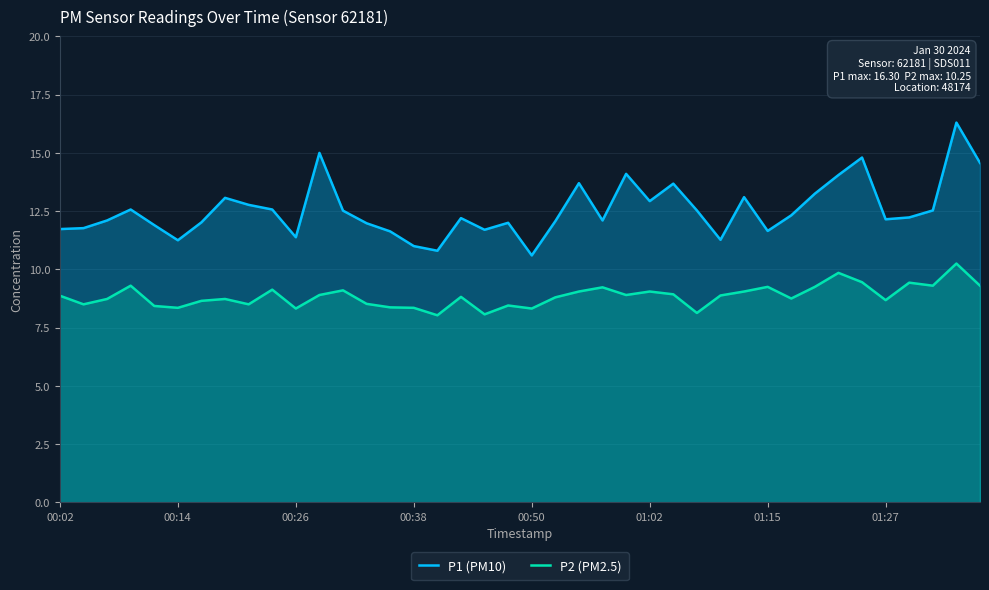

What is the average value of the P1 (PM10) series?

12.5